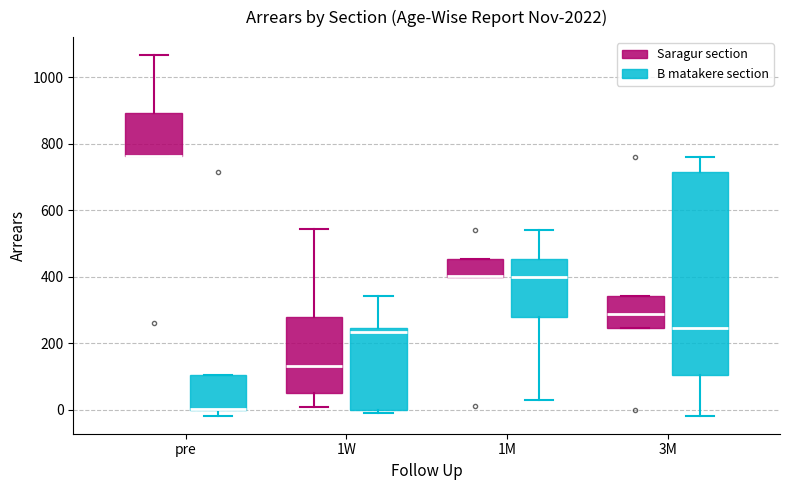

Reading left to right, transcribe this box plot: for each box, give where its median line is, the range the box spans, and where its two whiskers end, as read against the y-axis. The values are not printed on the chart, so give them approximately, as read against the axis.

pre (Saragur section): median 760 (drawn on the box's lower edge), box 760 to 900, whiskers 760 to 1060
pre (B matakere section): median 0 (drawn on the box's lower edge), box 0 to 100, whiskers -20 to 100
1W (Saragur section): median 140, box 60 to 280, whiskers 0 to 540
1W (B matakere section): median 240 (just below the box's upper edge), box 0 to 240, whiskers 0 (just below the box's lower edge) to 340
1M (Saragur section): median 400 (drawn on the box's lower edge), box 400 to 460, whiskers 400 to 460
1M (B matakere section): median 400, box 280 to 460, whiskers 40 to 540
3M (Saragur section): median 280, box 240 to 340, whiskers 240 to 340
3M (B matakere section): median 240, box 100 to 720, whiskers -20 to 760